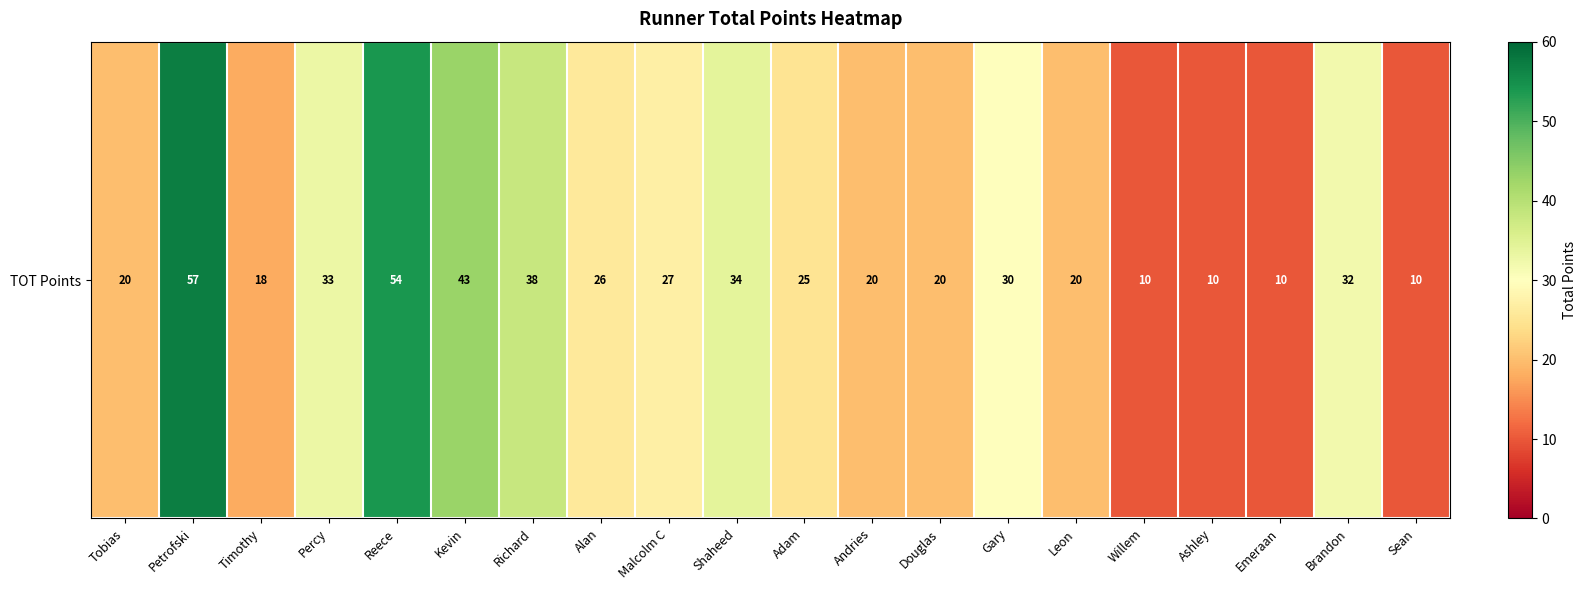

What is the ratio of the value at Douglas to the value at Shaheed?

0.6